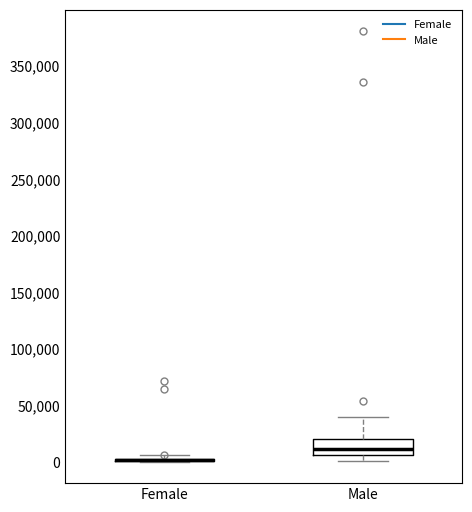

Reading left to right, transcribe this box plot: for each box, give where its median line is, the range the box spans, and where its two whiskers end, as read against the y-axis. The values are not printed on the chart, so give them approximately, as read against the axis.

Female: box collapsed to a line at 0, whiskers 0 to 5000
Male: median 10000, box 5000 to 20000, whiskers 0 to 40000